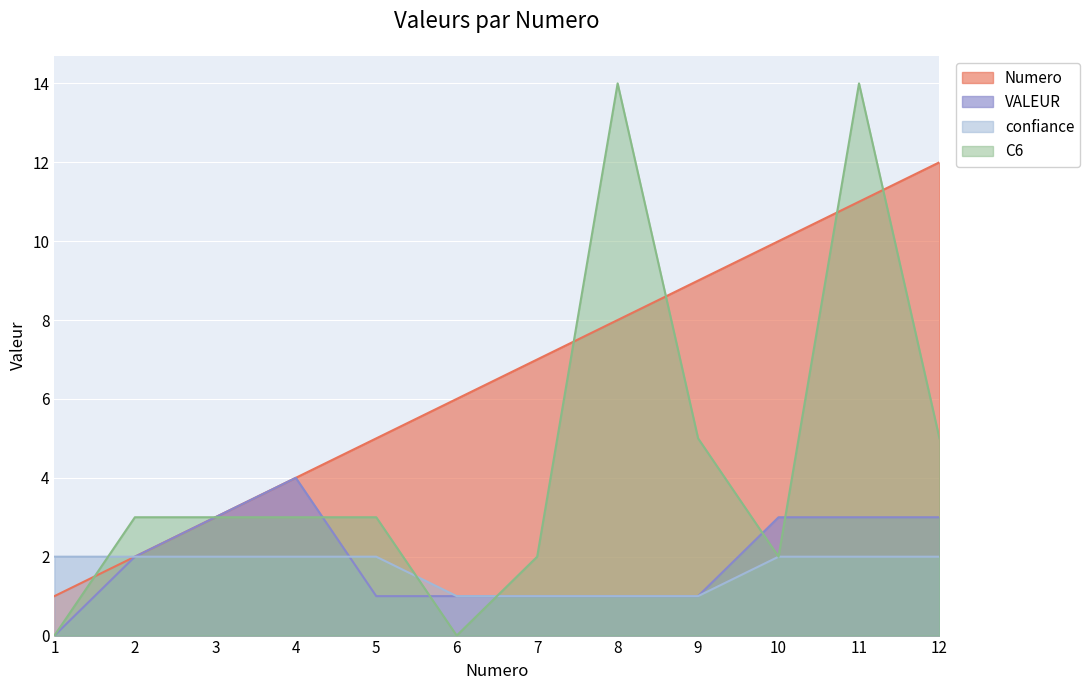

What is the difference between the highest and lowest values at 9?

8